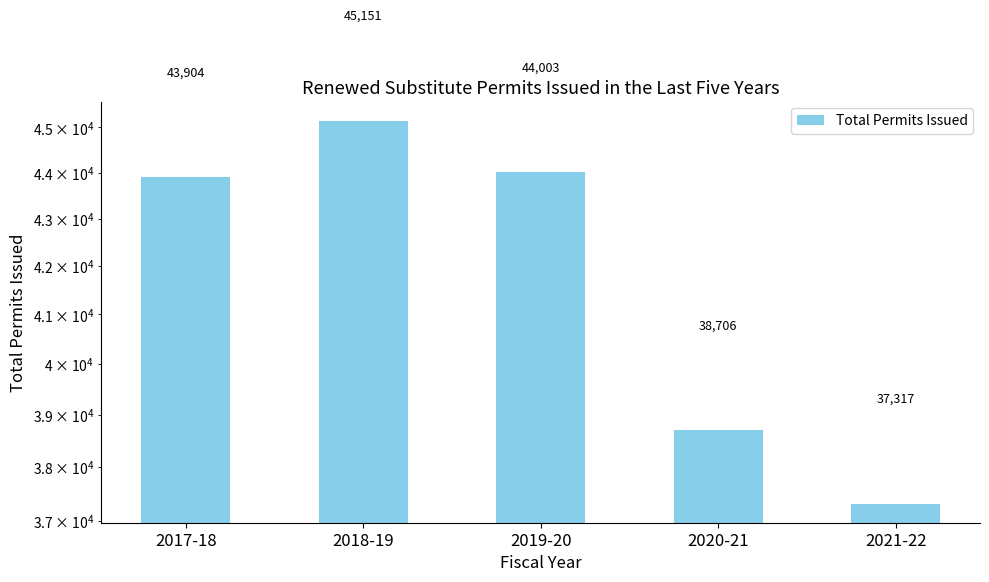

How many series are shown in this chart?

1